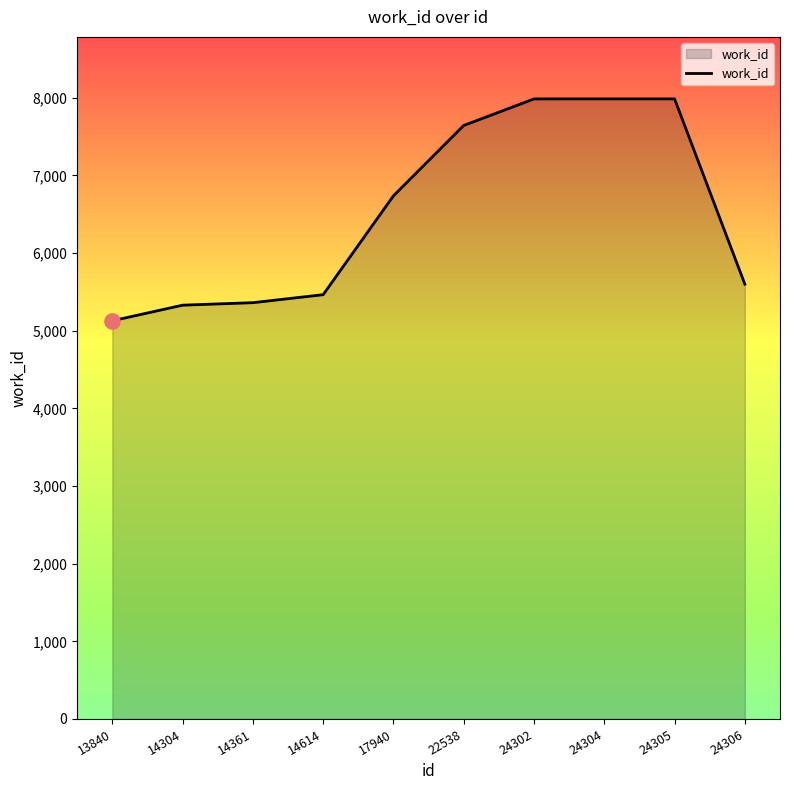

Approximately how many times larger is the value at 14361 compared to 24305?

0.7